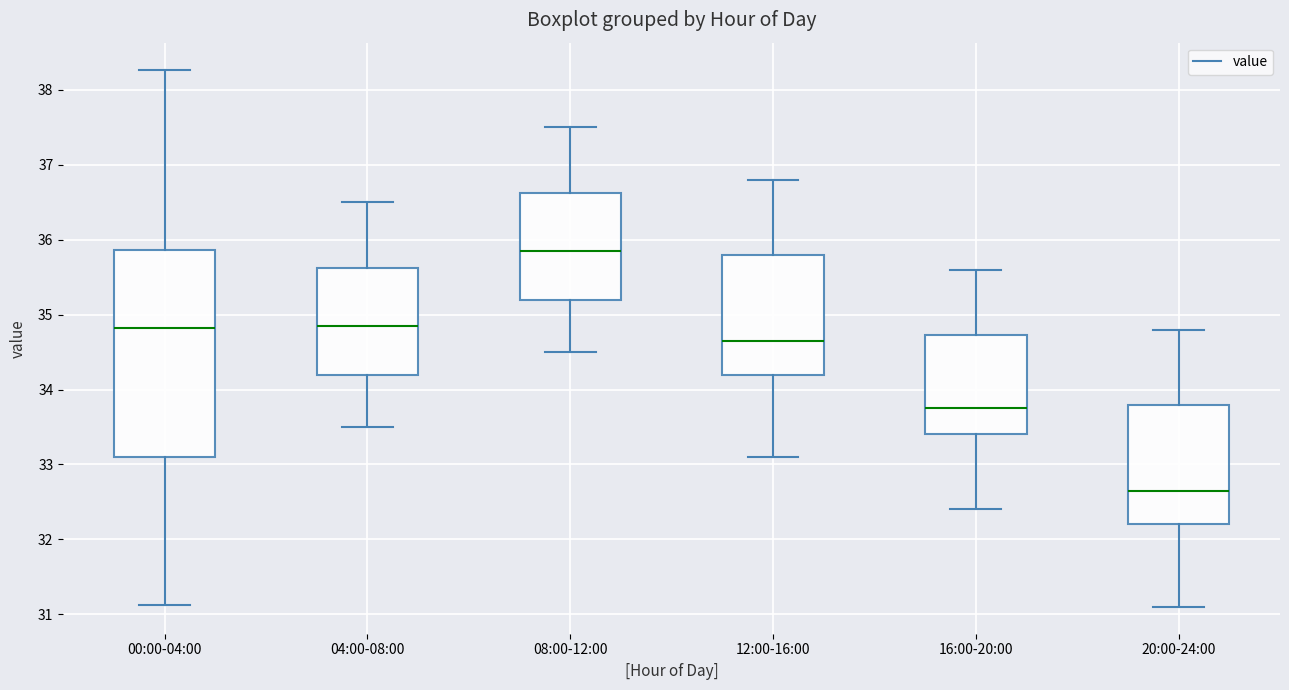

Reading left to right, transcribe this box plot: for each box, give where its median line is, the range the box spans, and where its two whiskers end, as read against the y-axis. The values are not printed on the chart, so give them approximately, as read against the axis.

00:00-04:00: median 34.8, box 33.1 to 35.9, whiskers 31.1 to 38.3
04:00-08:00: median 34.9, box 34.2 to 35.6, whiskers 33.5 to 36.5
08:00-12:00: median 35.9, box 35.2 to 36.6, whiskers 34.5 to 37.5
12:00-16:00: median 34.7, box 34.2 to 35.8, whiskers 33.1 to 36.8
16:00-20:00: median 33.8, box 33.4 to 34.7, whiskers 32.4 to 35.6
20:00-24:00: median 32.7, box 32.2 to 33.8, whiskers 31.1 to 34.8